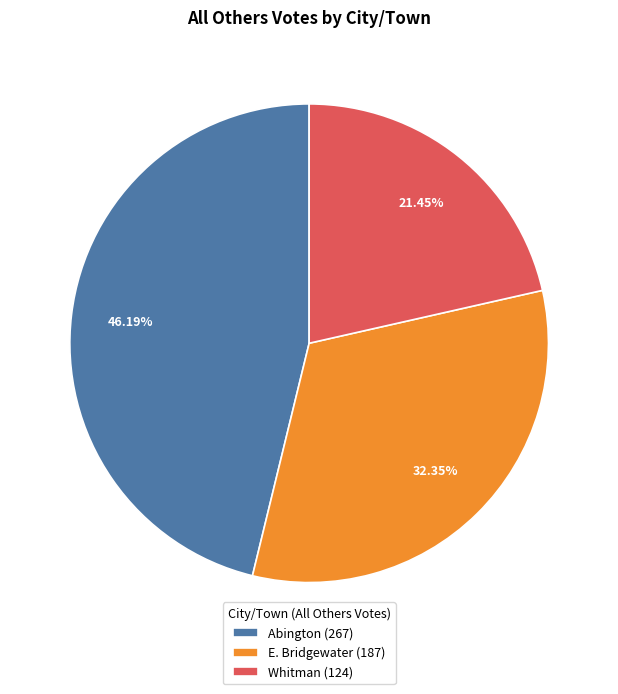

To the nearest percent, what is the difference between the largest and smallest slice percentages?

25%